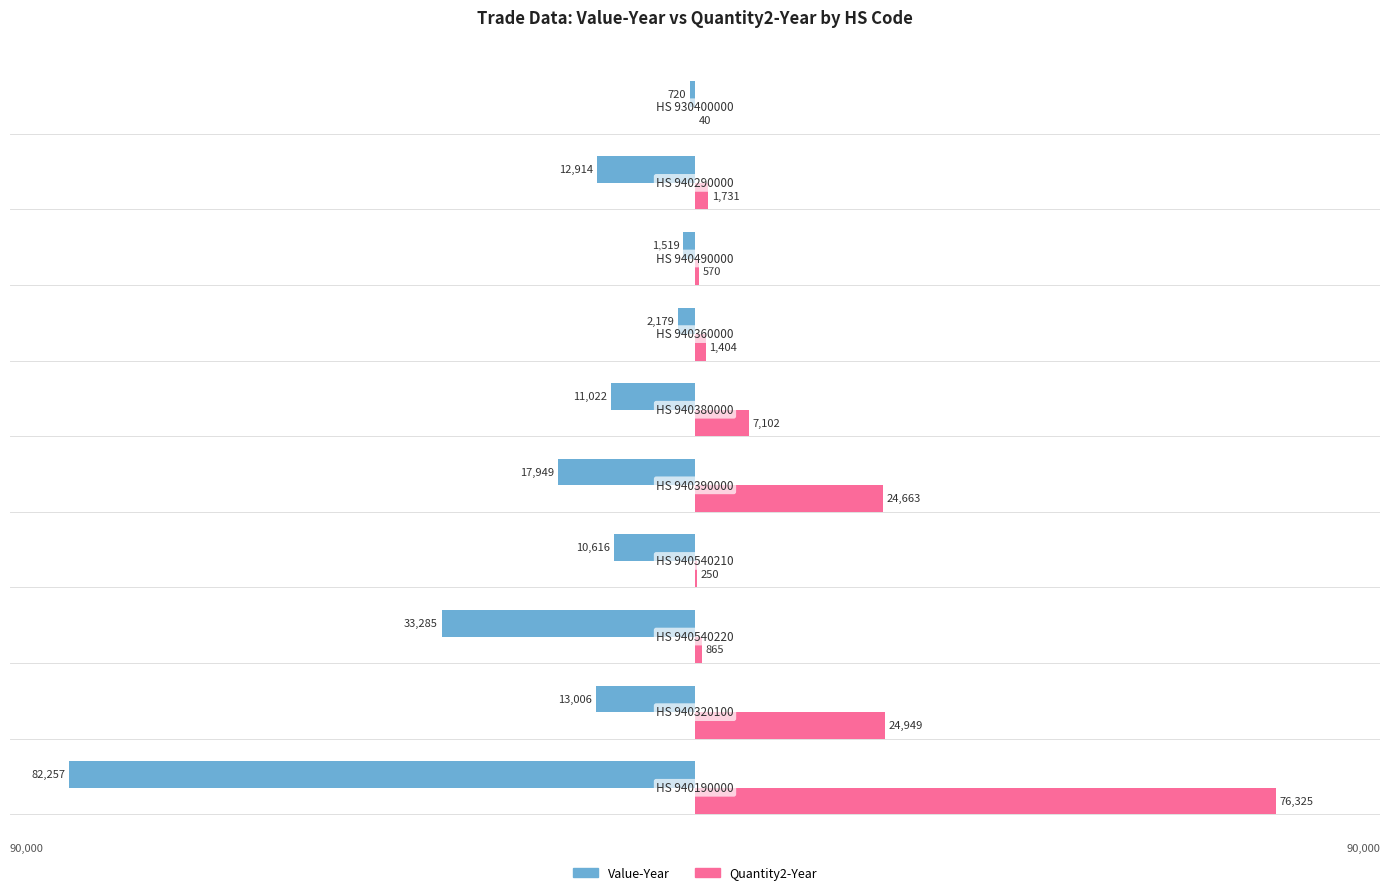

Which series has the widest spread of values?

Value-Year